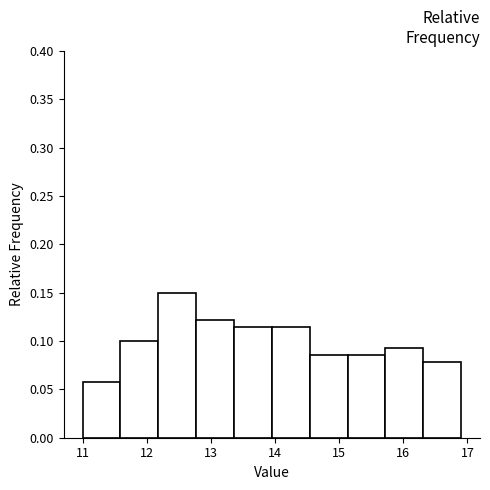

Over which range of the x-axis is the bar tallest?

12.18 to 12.77